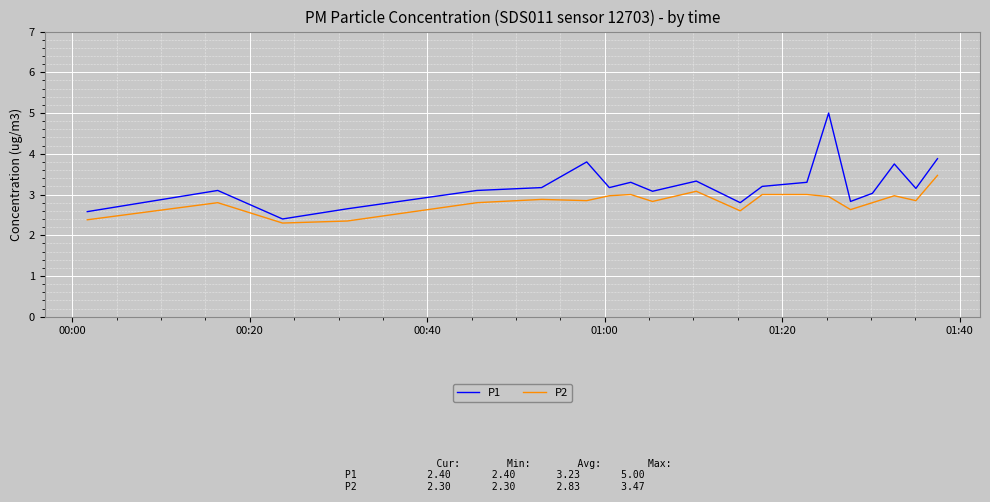

What is the minimum value for P1?

2.4